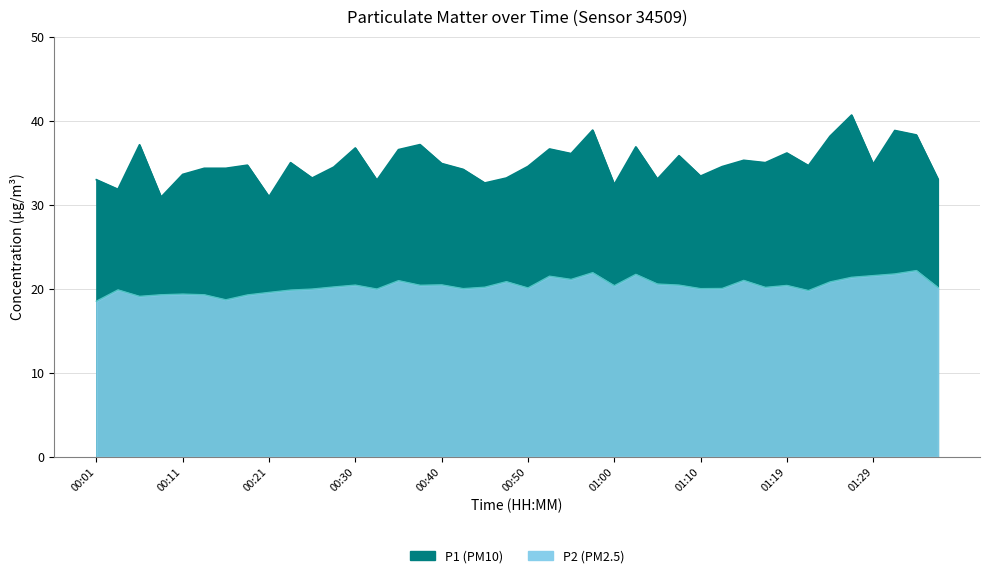

What is the difference between the maximum and minimum values in the P1 series?

9.8